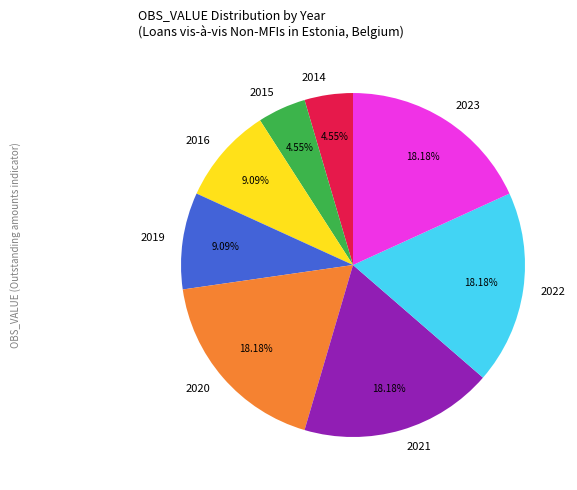

Is the sum of 2023 and 2020 greater than half?

No